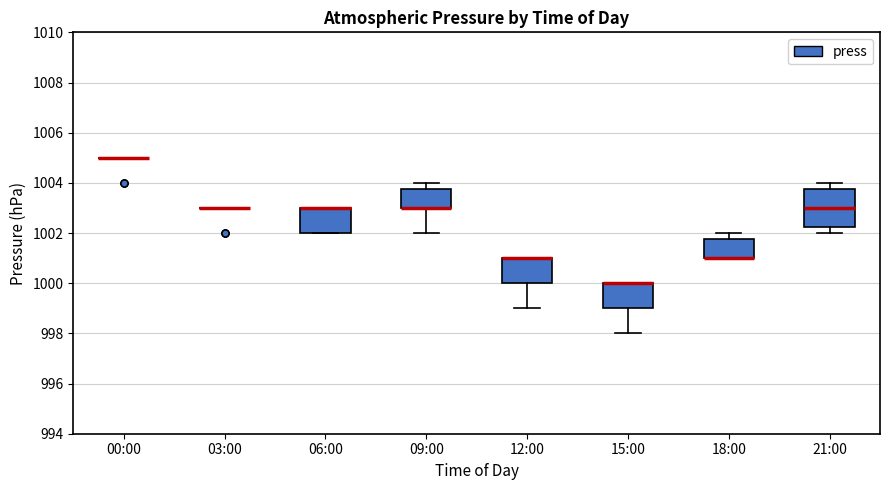

Where is the upper edge of the box for 18:00 on the y-axis? The values are not printed on the chart, so give them approximately, as read against the axis.

1001.8